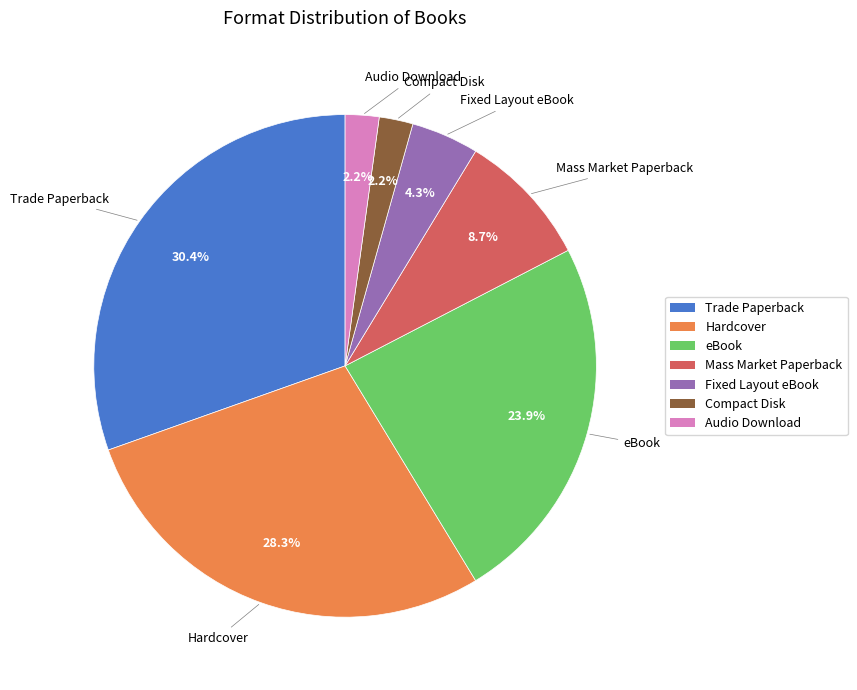

Does any single category account for the majority?

No